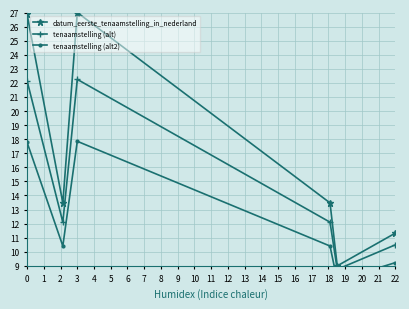

What is the minimum value for tenaamstelling (alt)?

8.8